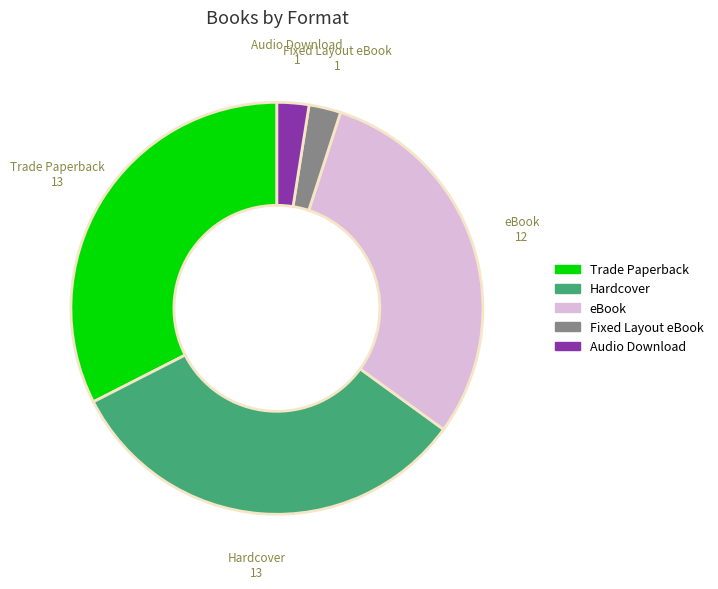

Is there any slice that represents more than half of the pie?

No